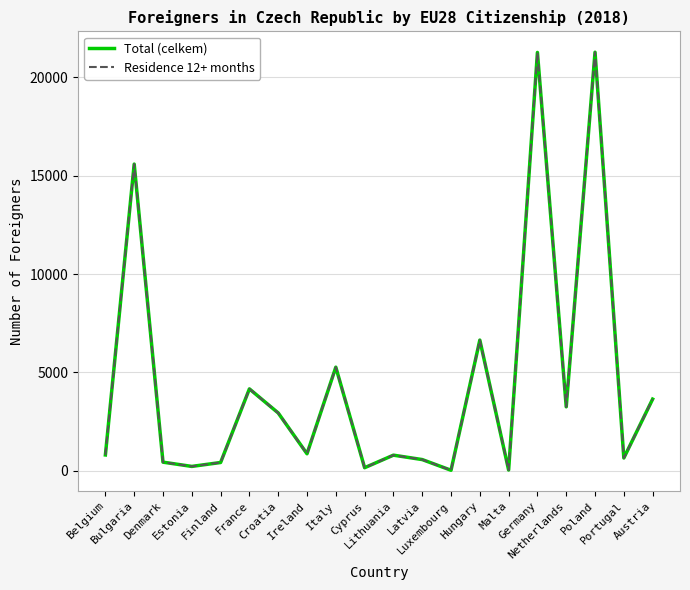

Rank the series at Portugal from lowest to highest value.

Total (celkem), Residence 12+ months